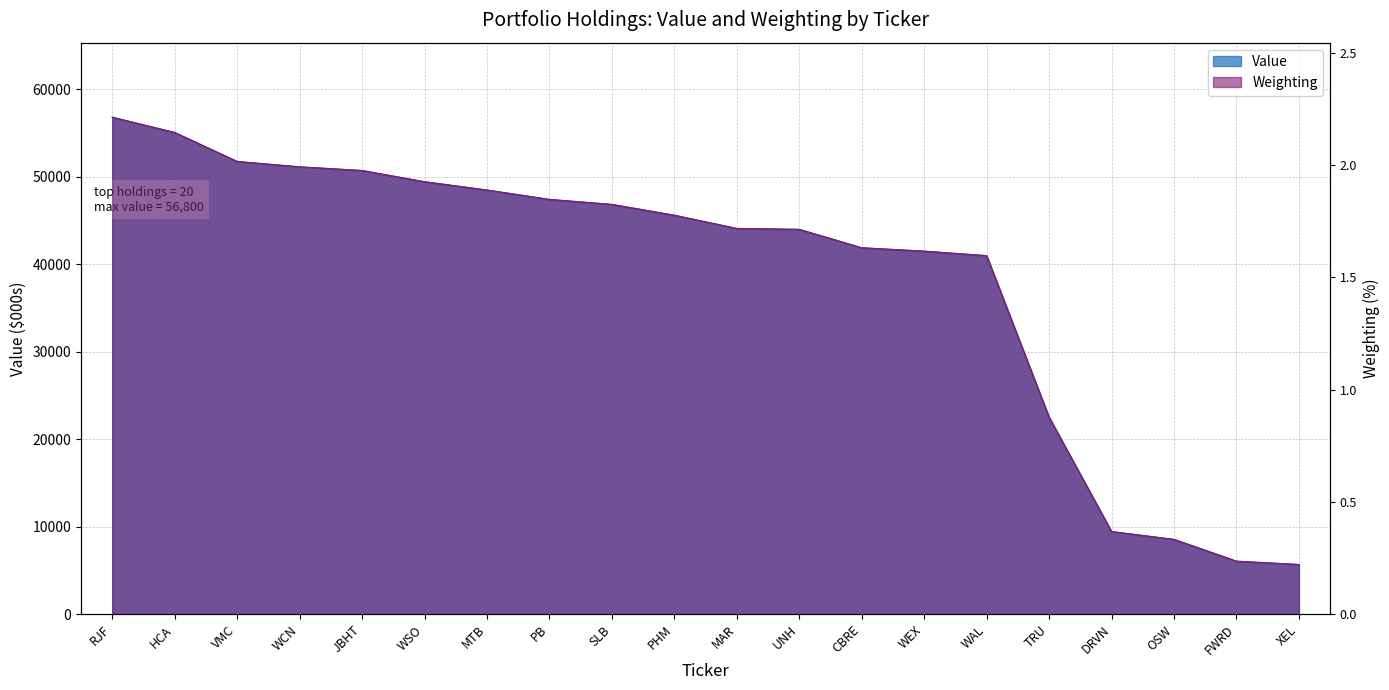

At which label is Weighting closest to 31237?

TRU